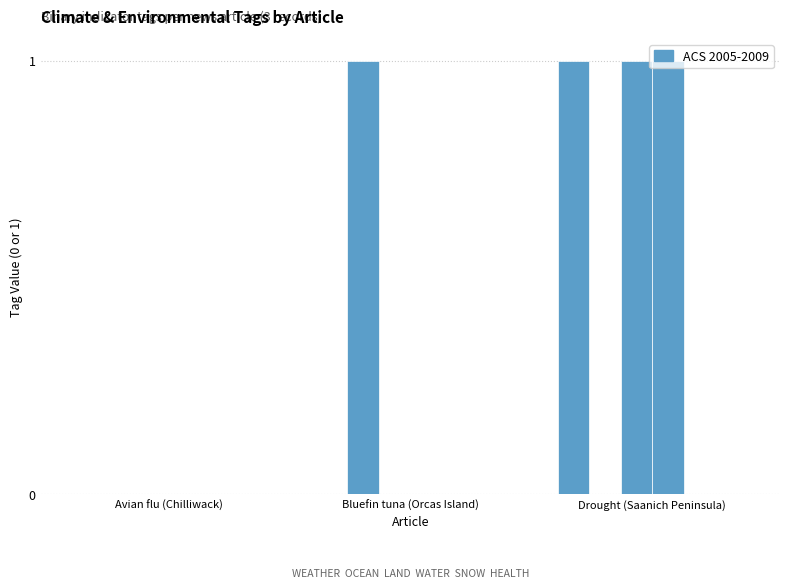

Are the bars horizontal?

No